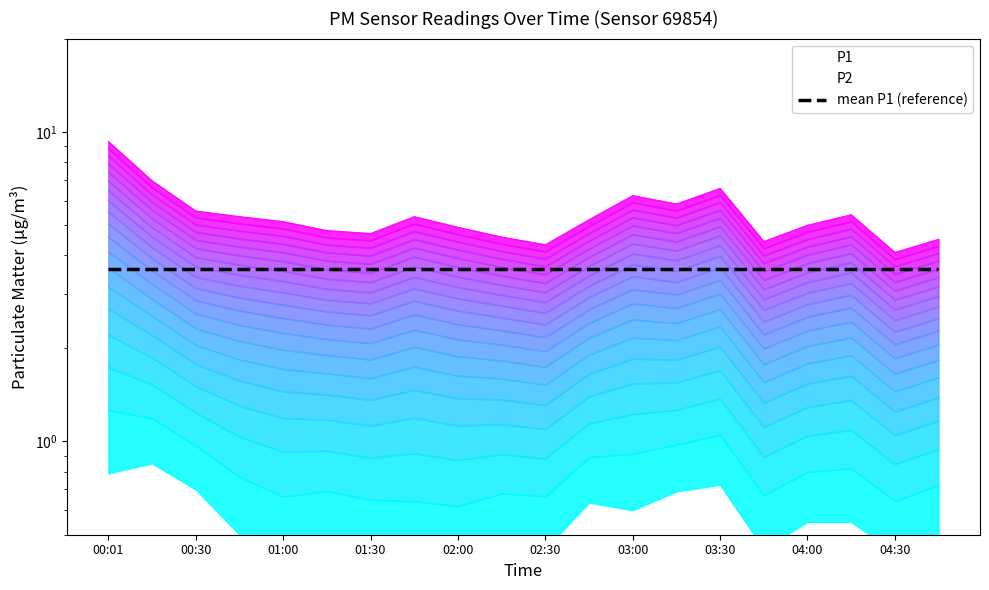

What is the label of the 11th point from the left?

02:30